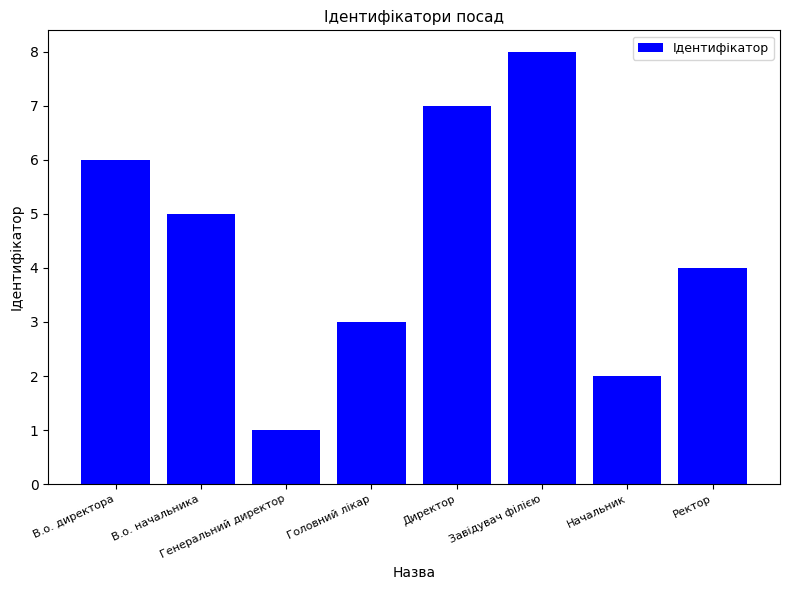

How many values are between 3 and 7?

5